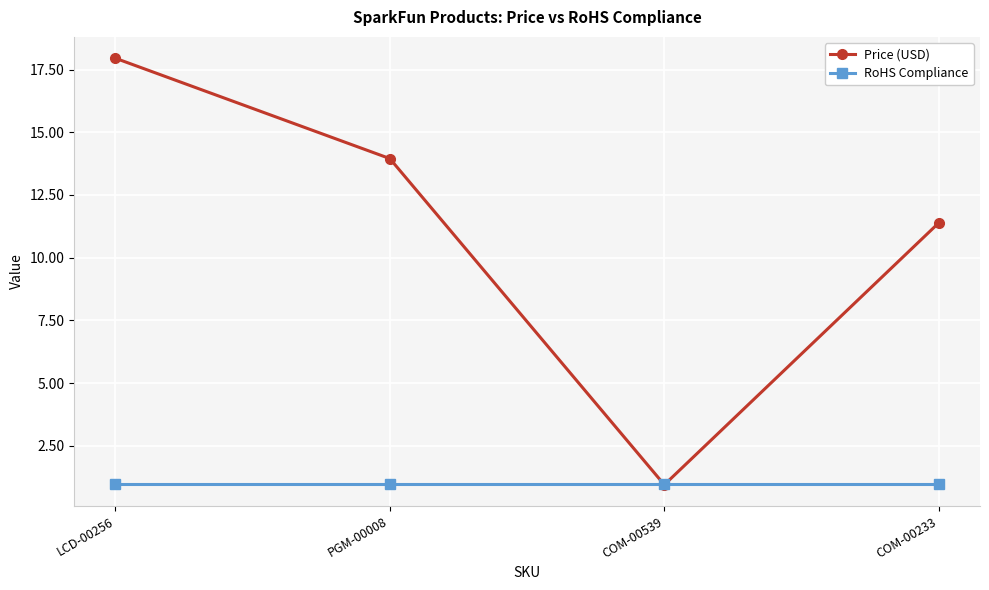

Count the number of categories in the chart.

4